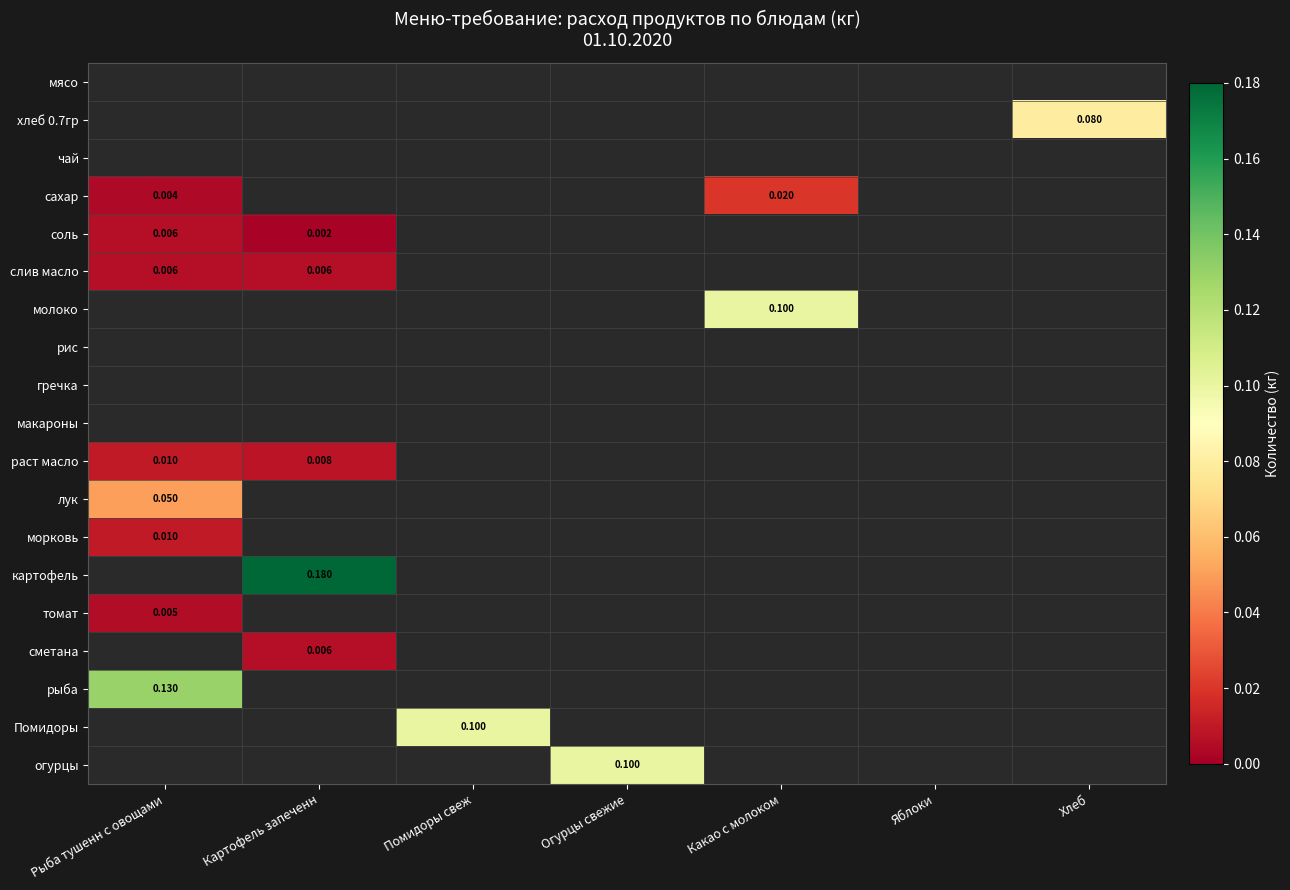

Rank the categories by слив масло value from lowest to highest.

Помидоры свеж, Огурцы свежие, Какао с молоком, Яблоки, Хлеб, Рыба тушенн с овощами, Картофель запеченн